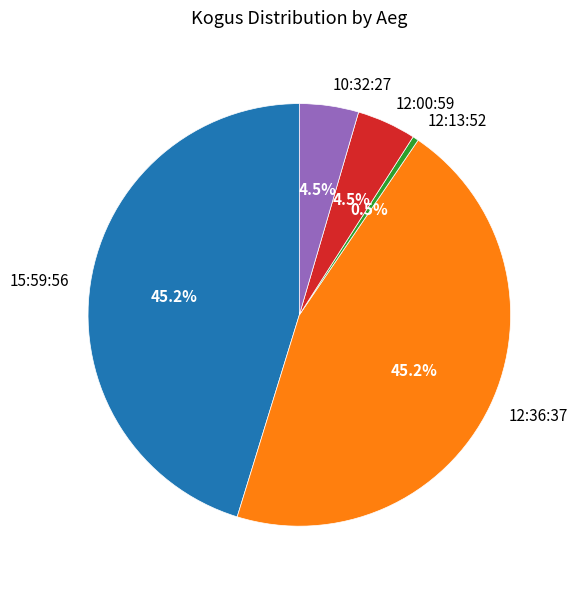

To the nearest percent, what is the difference between the 12:36:37 and 12:13:52 slice percentages?

45%